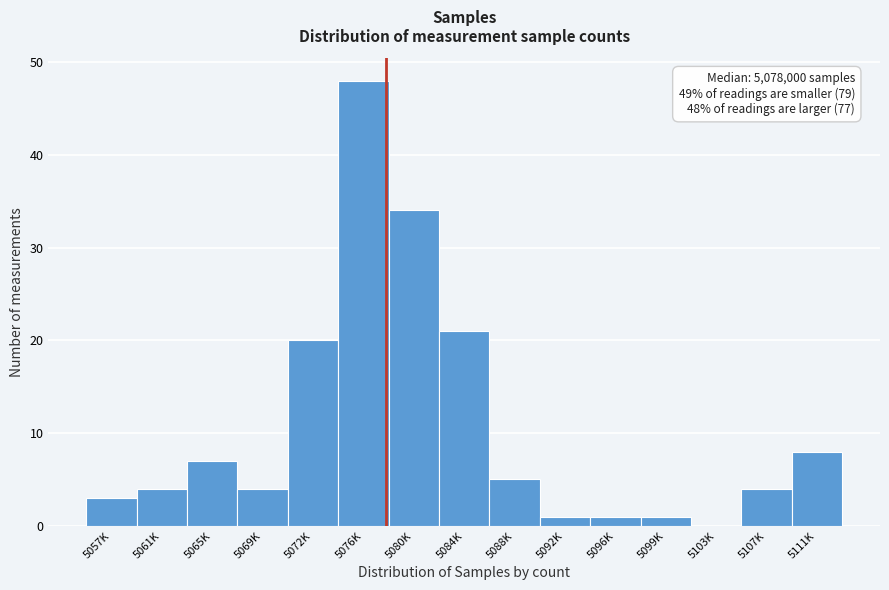

Reading right to left, extract all data points from this chart.

5111K=8	5107K=4	5103K=0	5099K=1	5096K=1	5092K=1	5088K=5	5084K=21	5080K=34	5076K=48	5072K=20	5069K=4	5065K=7	5061K=4	5057K=3